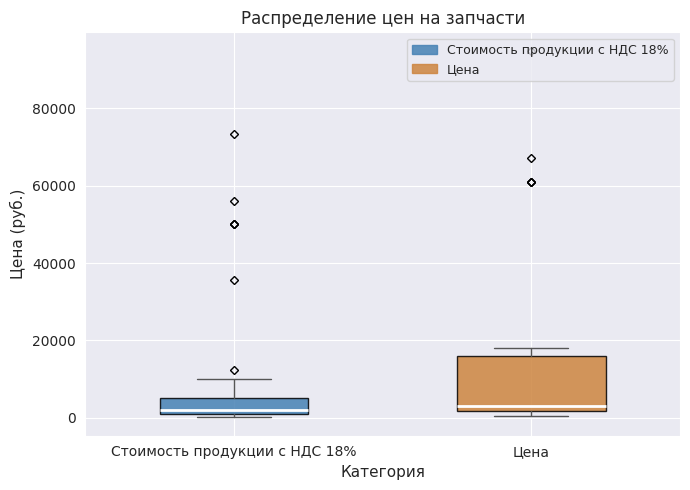

Where is the upper edge of the box for Цена on the y-axis? The values are not printed on the chart, so give them approximately, as read against the axis.

16000